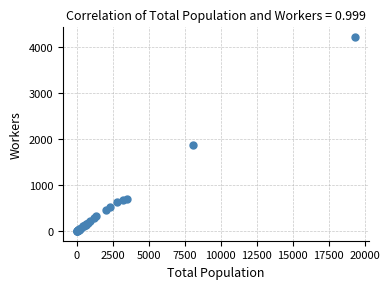

What Y value in the scatter plot is closest to 2111?

1876